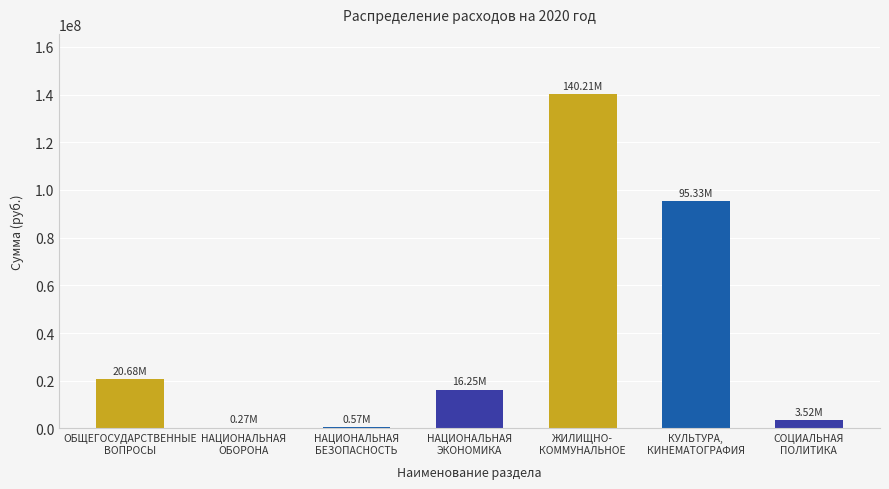

What is the sum of all values?

276825438.0